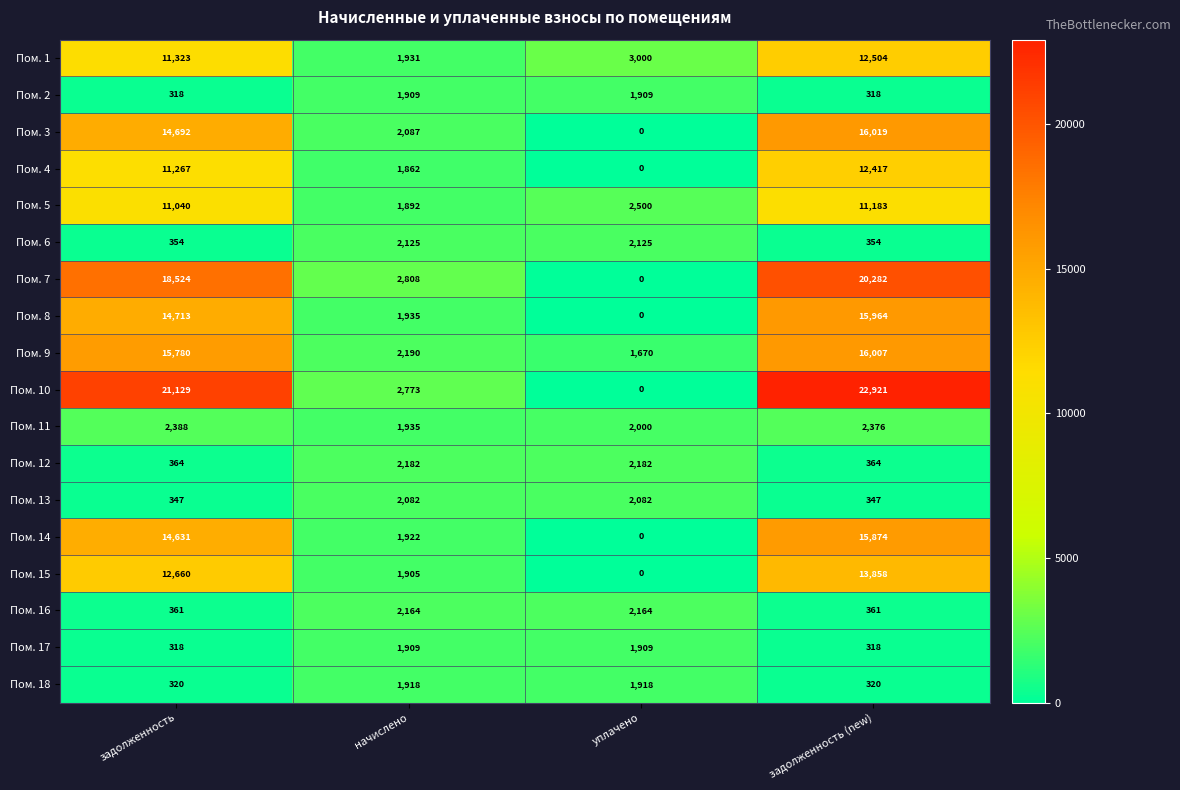

How many distinct data groups are displayed?

18